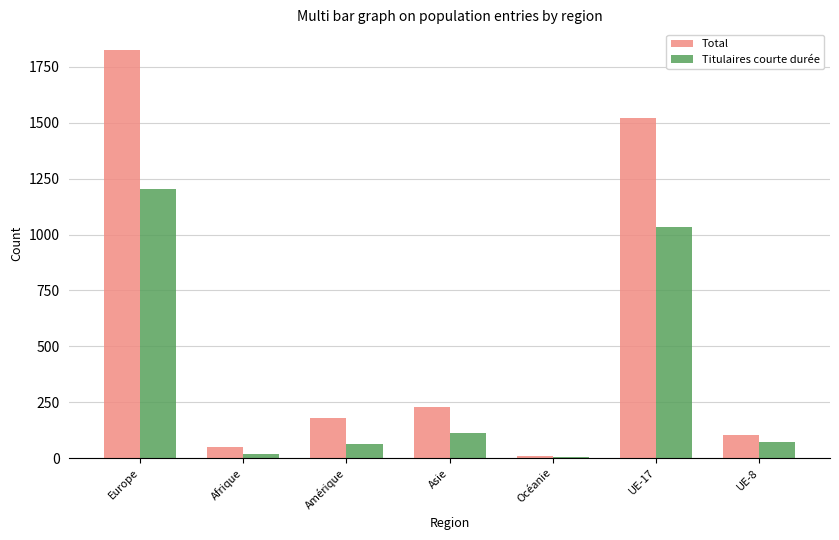

What value does the Total series have at Amérique, to the nearest 10?

180